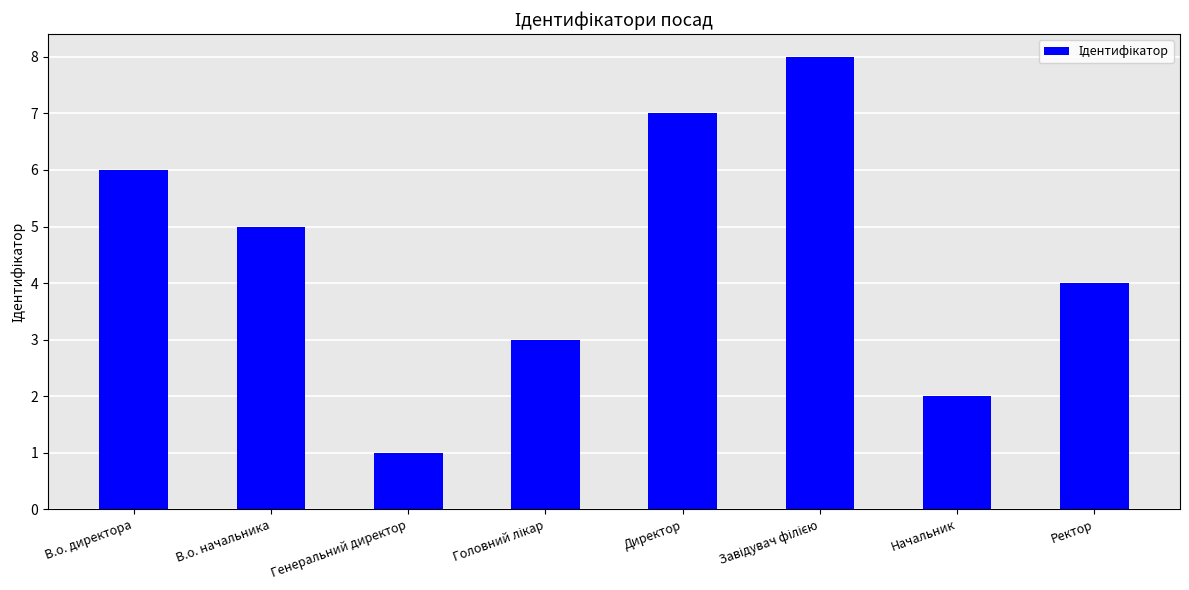

Reading left to right, what are all the values shown in this chart?

6	5	1	3	7	8	2	4